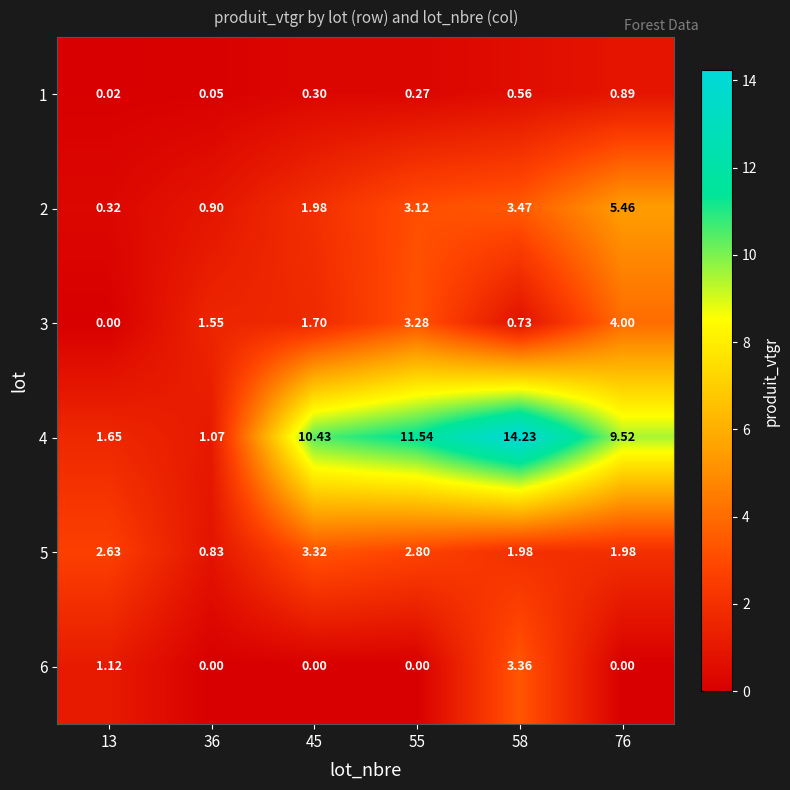

Is the value of 4 at 58 greater than the value of 3 at 76?

Yes